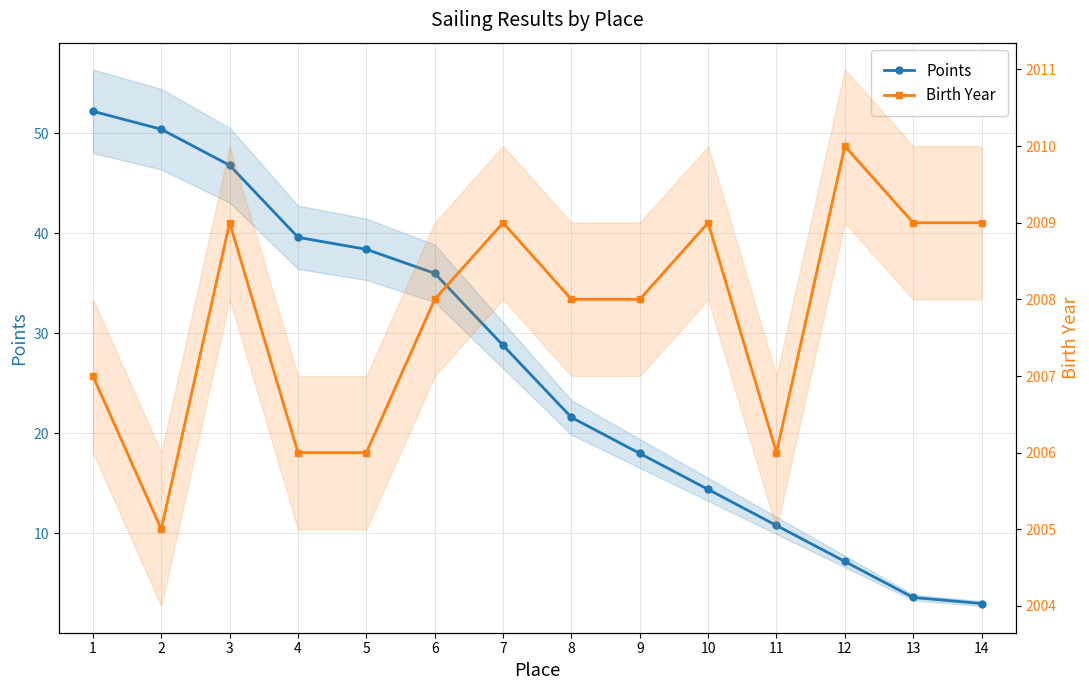

Between 11 and 4, which is larger?

4